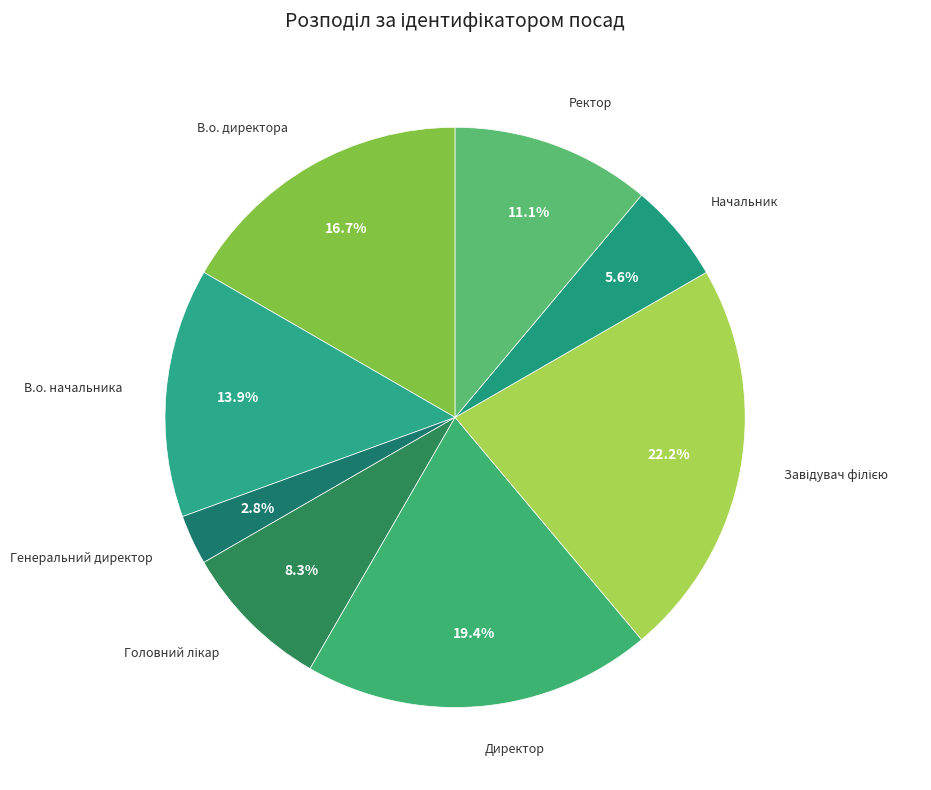

Count the number of slices in the pie.

8